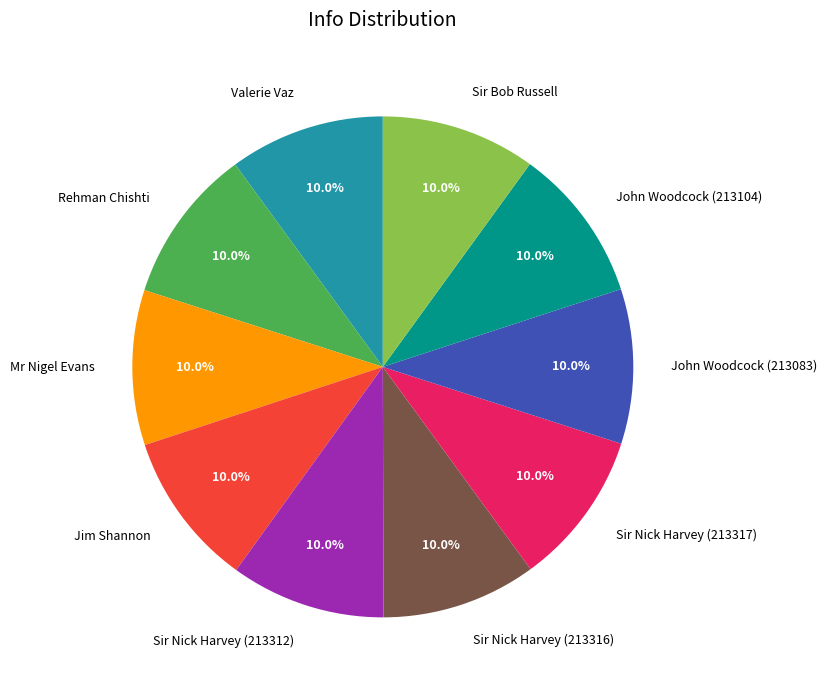

What percentage is NOT represented by Sir Nick Harvey (213317)?

90.0%